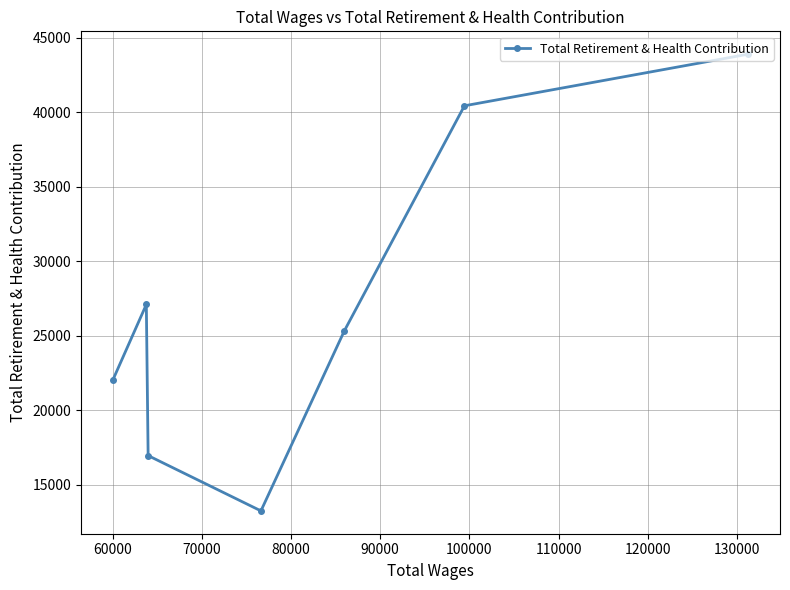

How many values exceed 25322?

3